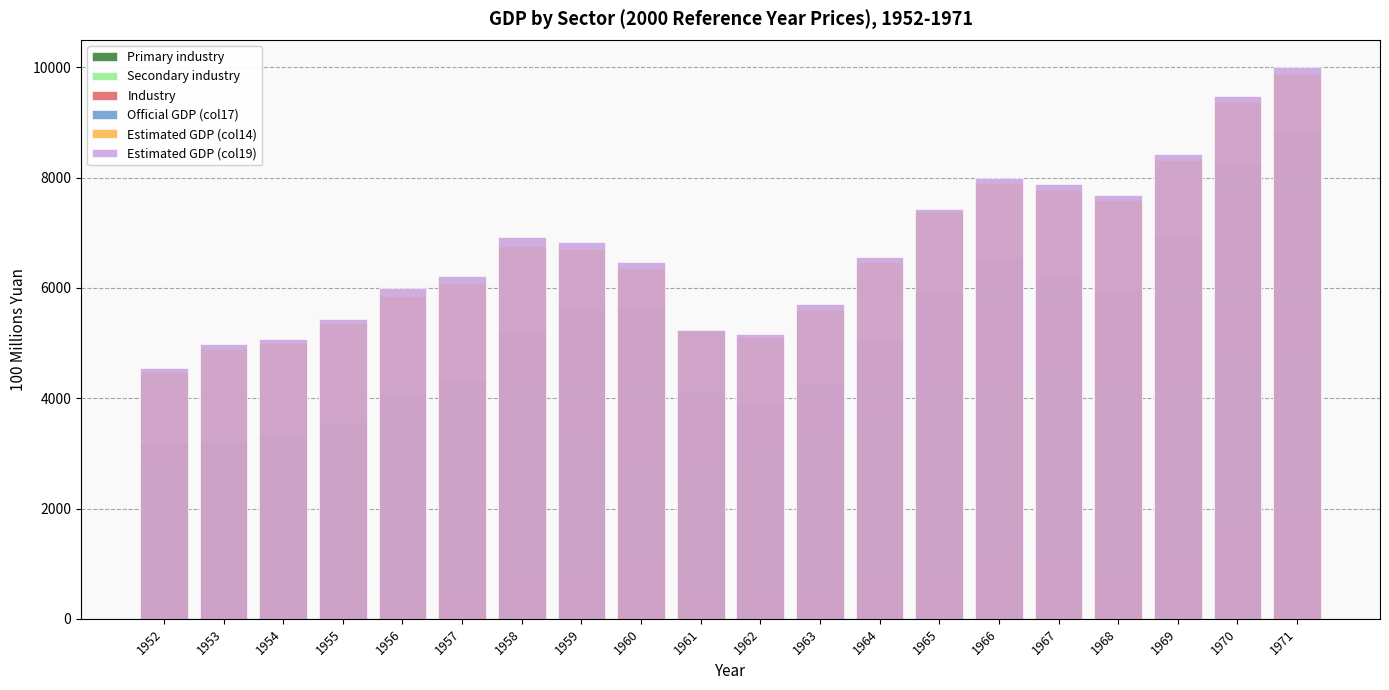

True or false: Official GDP (col17) has a value of 2845.9 at 1969.

False